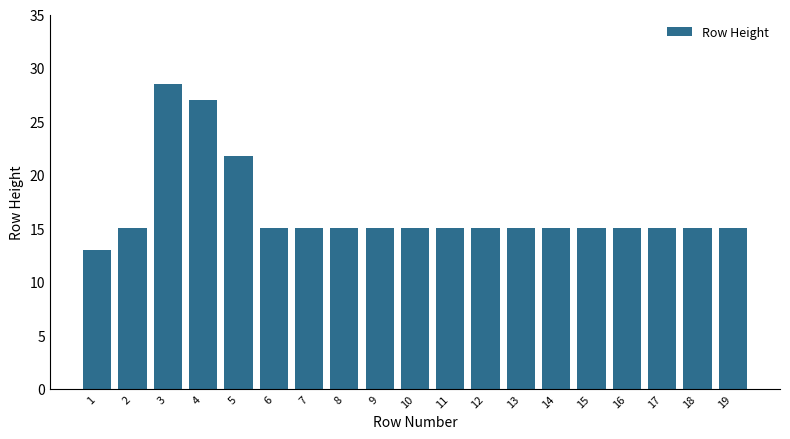

What is the value of the 7th bar from the left?

15.0